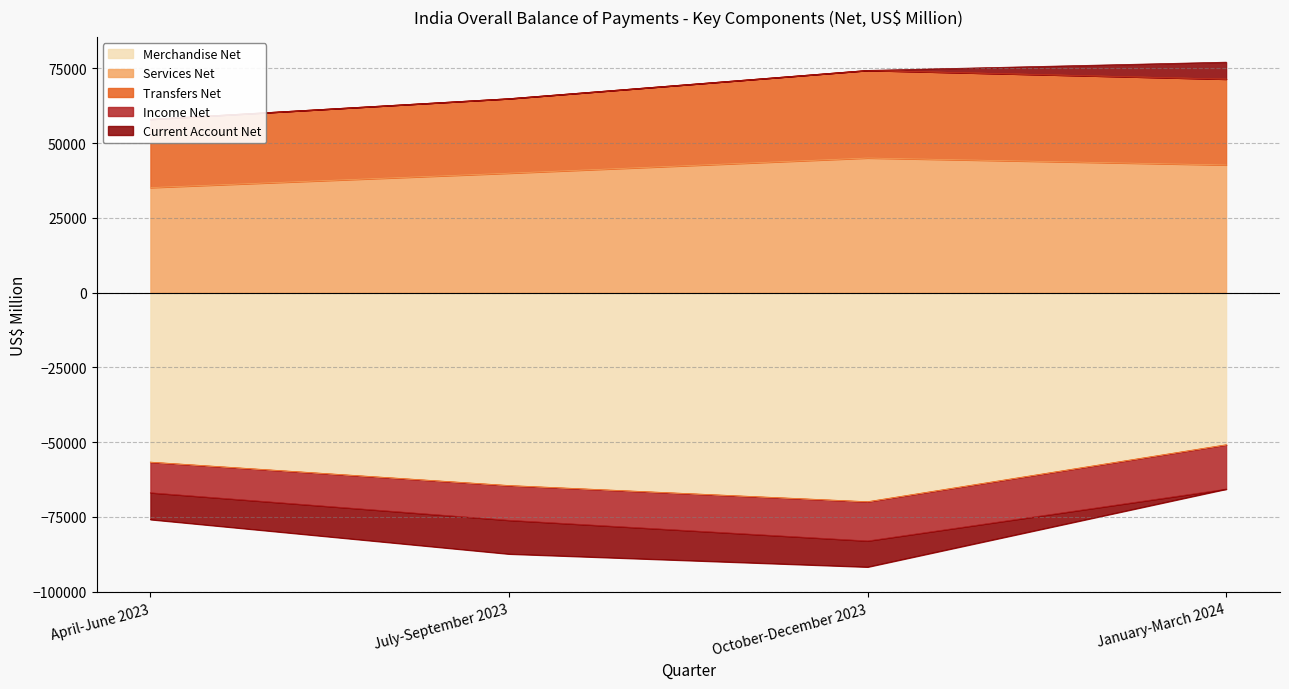

How many categories are shown in the chart?

4